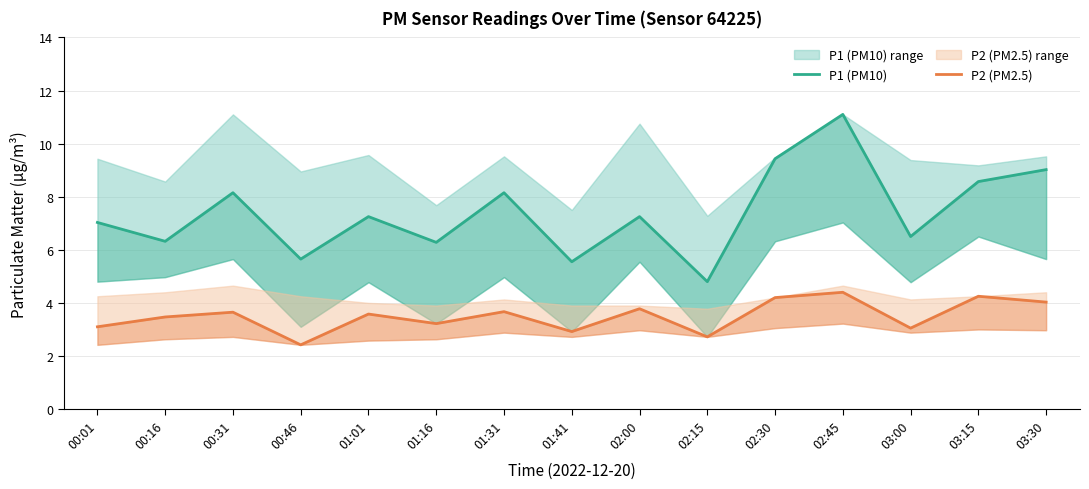

True or false: P2 (PM2.5) and P1 (PM10) cross at least once.

False